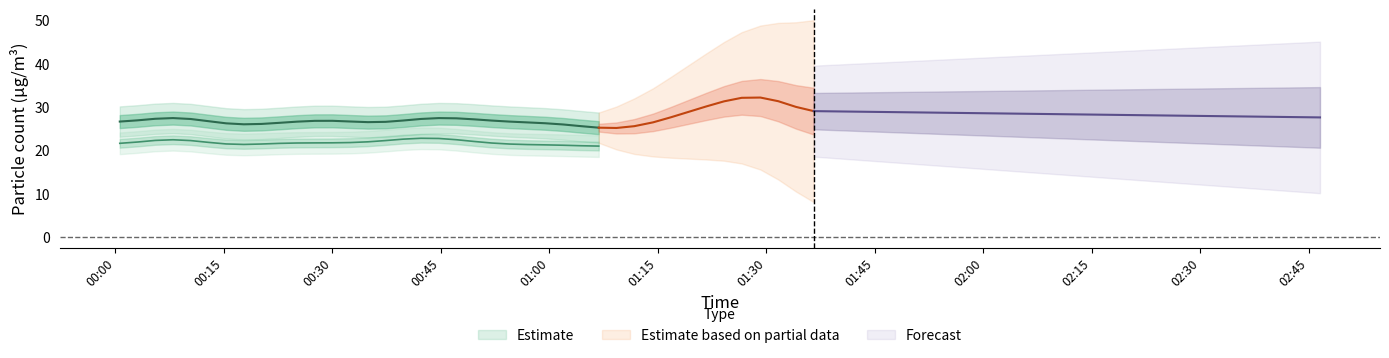

What is the spread (max minus min) of values at 1?

3.9